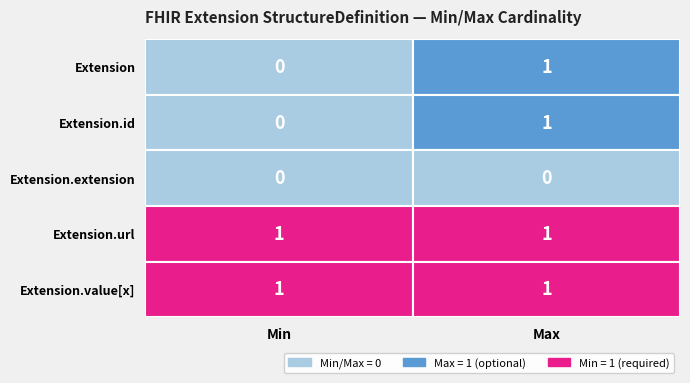

What is the maximum value for Extension?

1